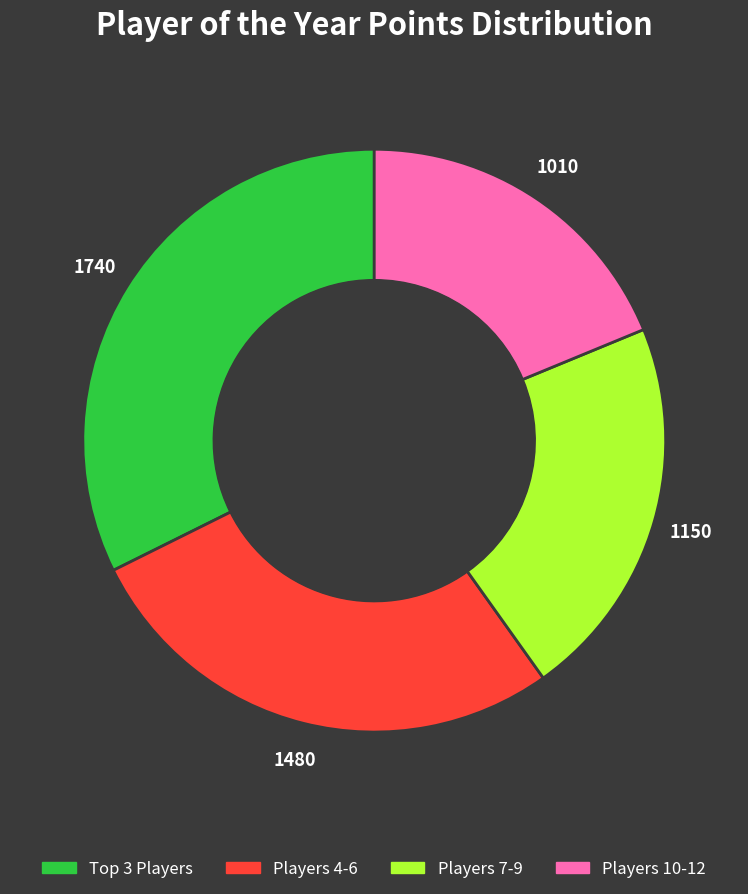

Is there a majority slice in this chart?

No